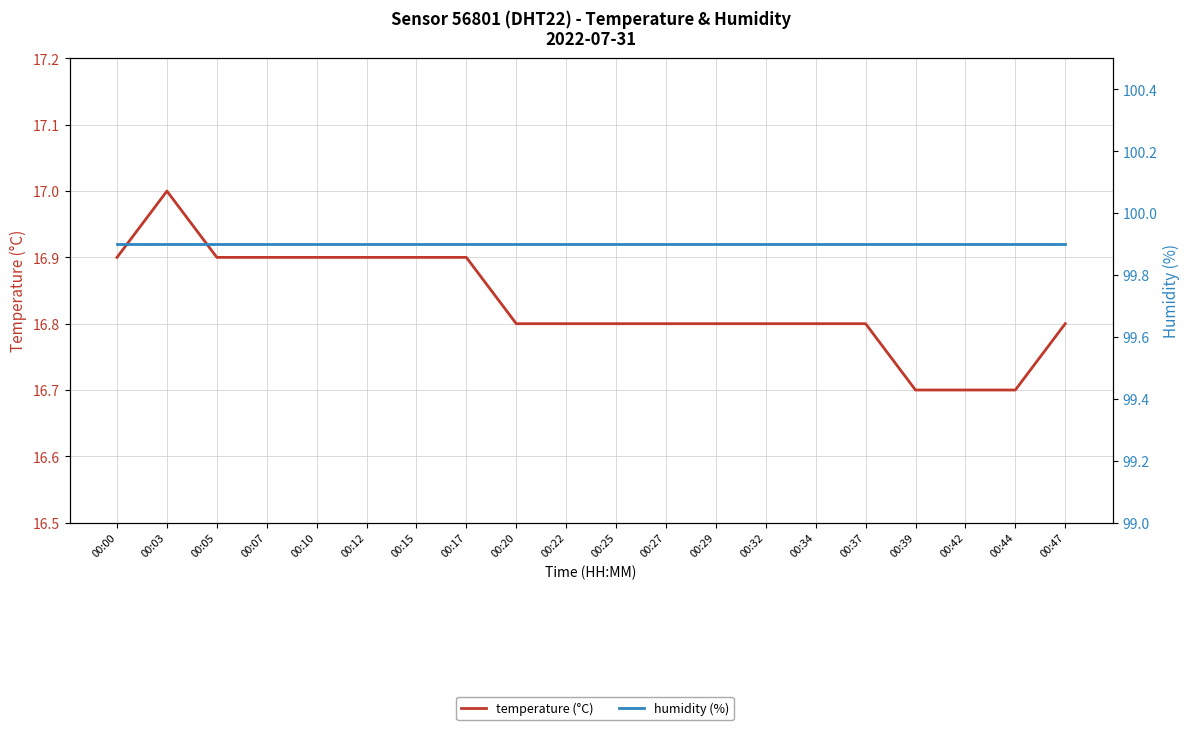

True or false: temperature (°C) has a value of 16.9 at 00:00.

True